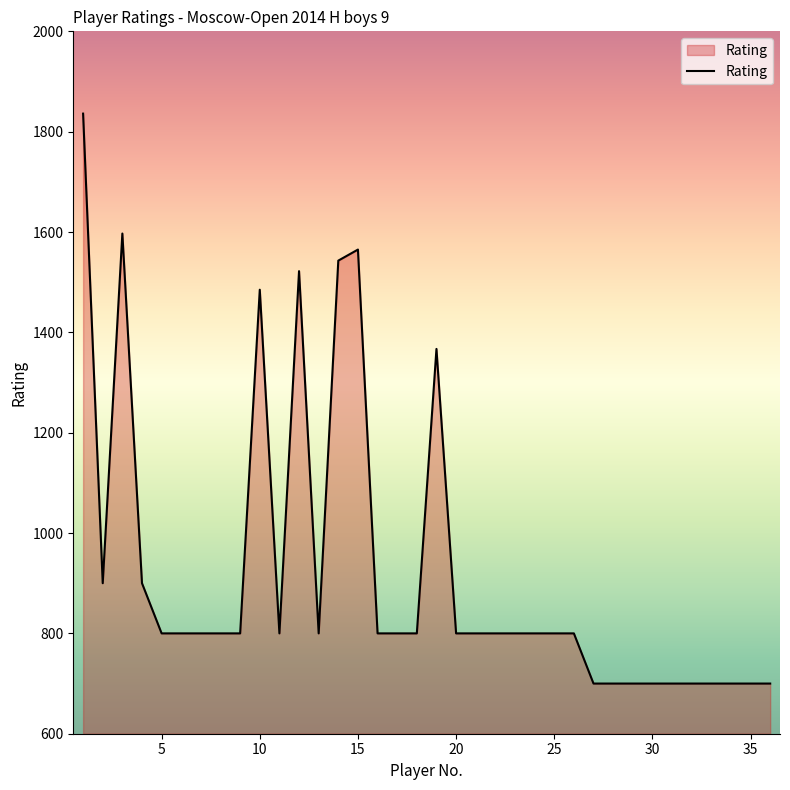

What is the smallest value displayed?

700